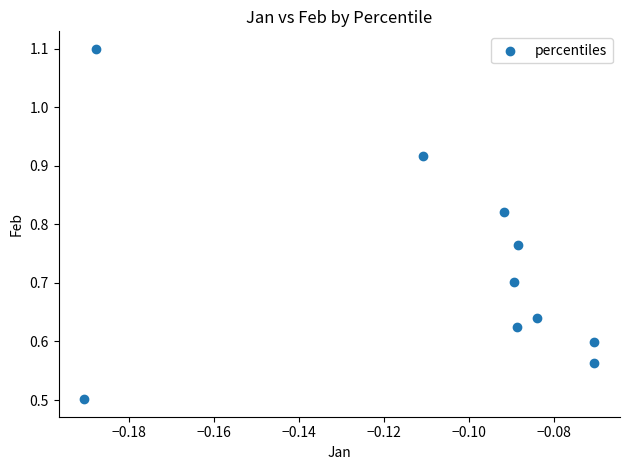

What is the average Y value?

0.7